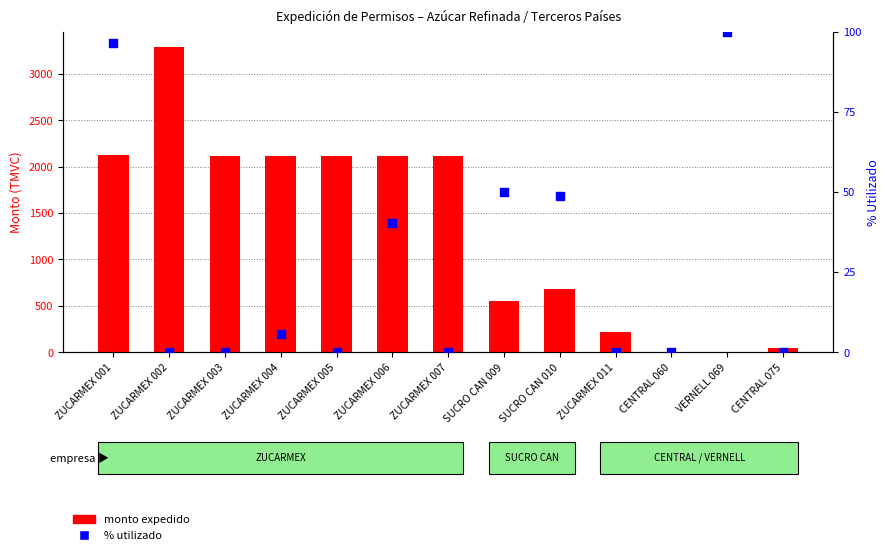

What is the total value across all series at CENTRAL 075?

40.1